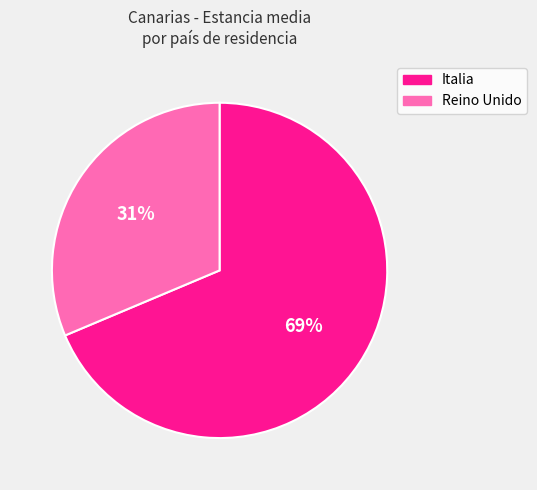

To the nearest percent, what is the average slice percentage?

50%